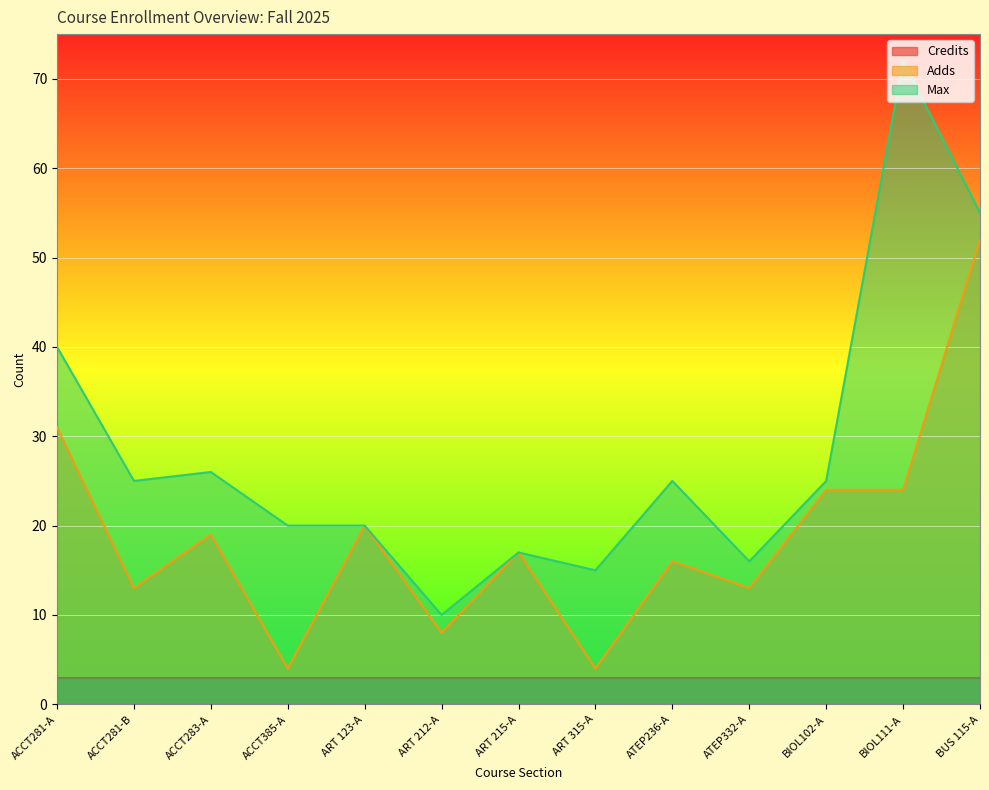

The value of Max at ART 215-A is 17. True or false?

True